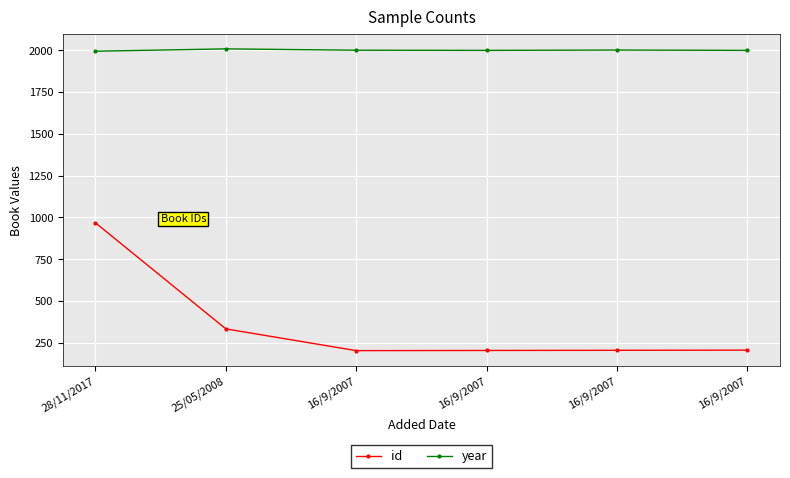

Which series has the widest spread of values?

id